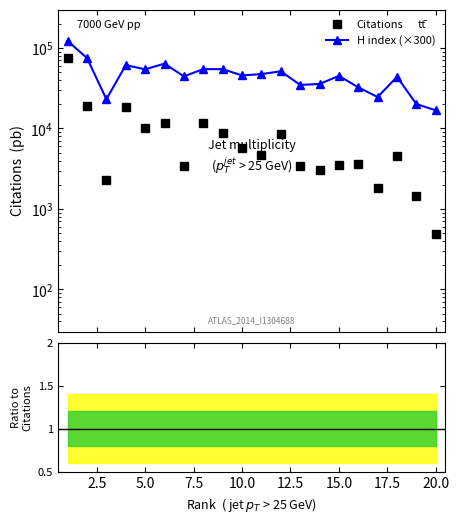

What is the maximum value shown in the chart?

122100.0